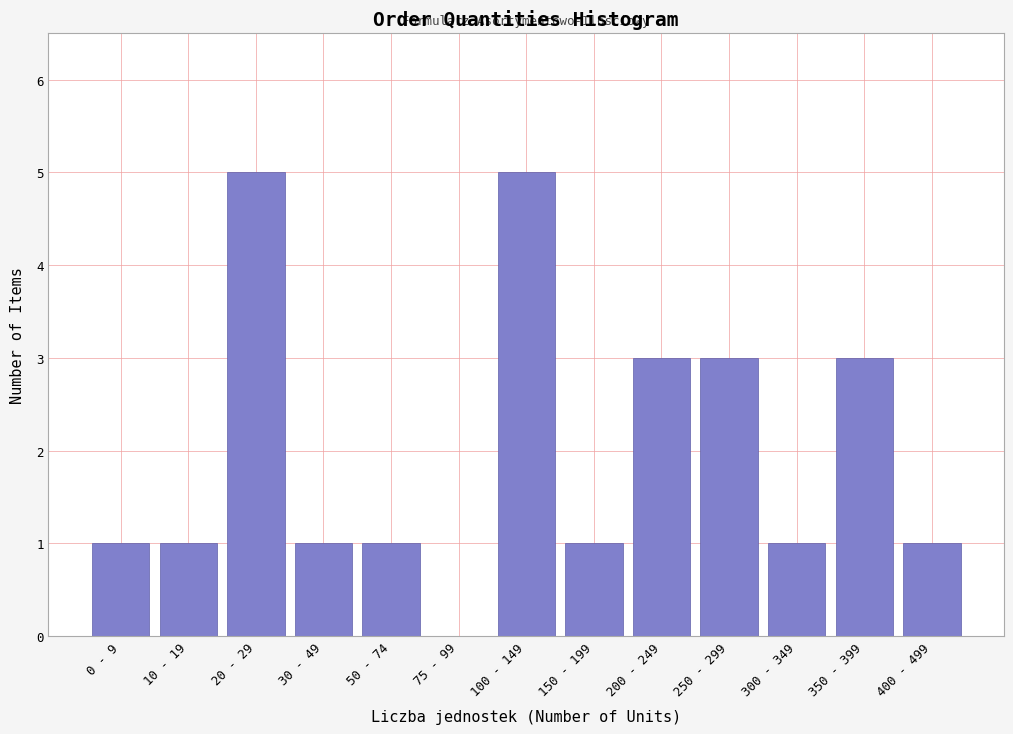

Reading right to left, what are all the values shown in this chart?

400 - 499=1	350 - 399=3	300 - 349=1	250 - 299=3	200 - 249=3	150 - 199=1	100 - 149=5	75 - 99=0	50 - 74=1	30 - 49=1	20 - 29=5	10 - 19=1	0 - 9=1